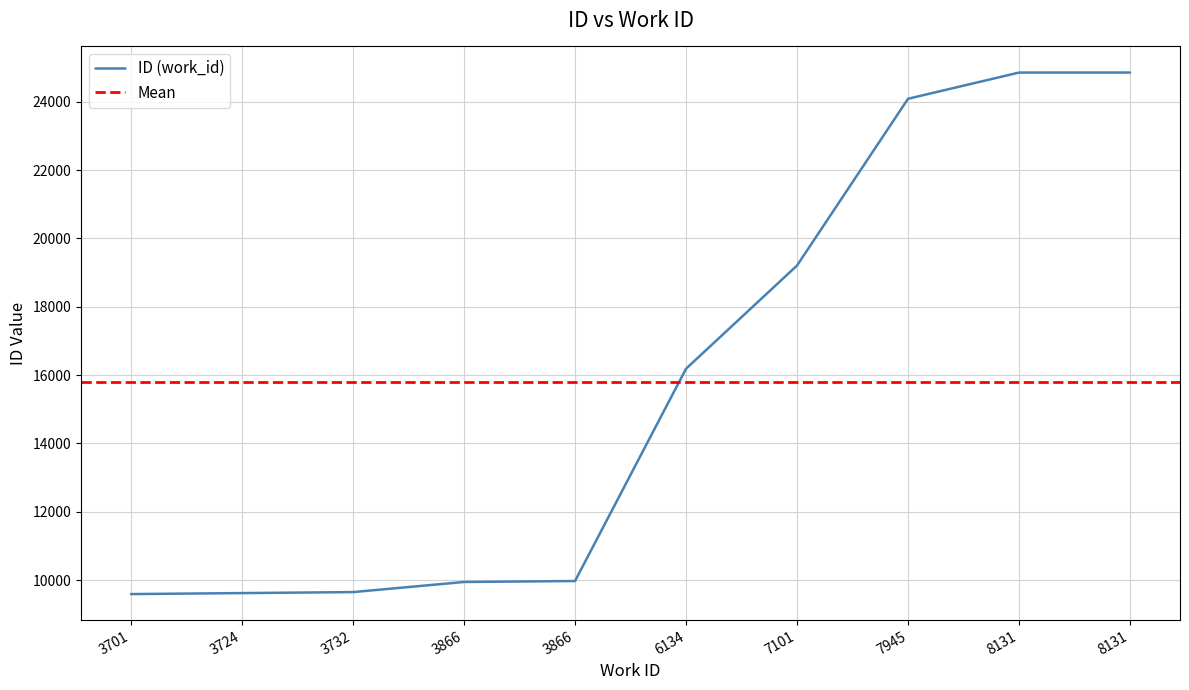

Which category has the lowest value across all series?

3701